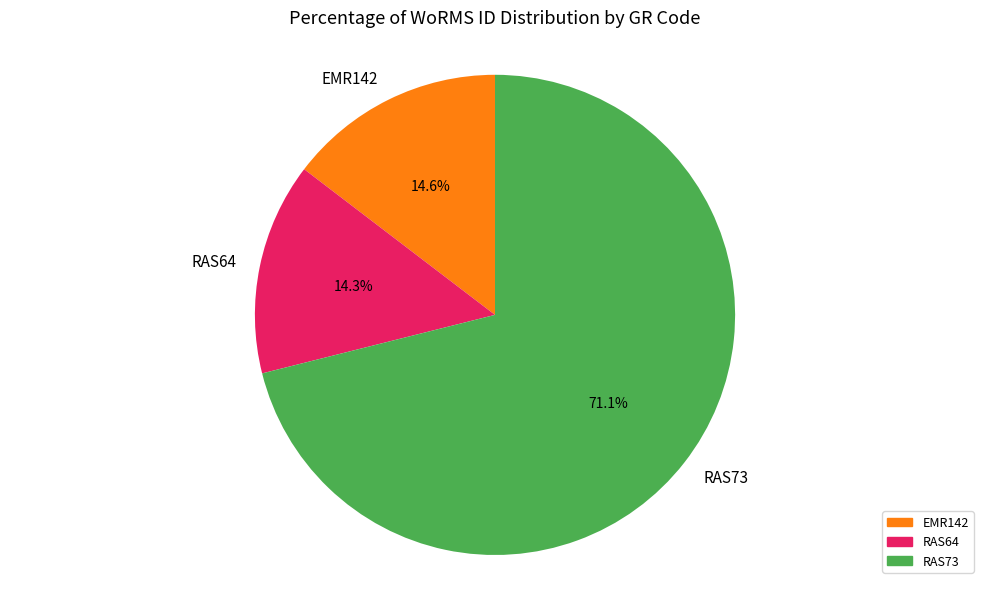

Does any single category account for the majority?

Yes